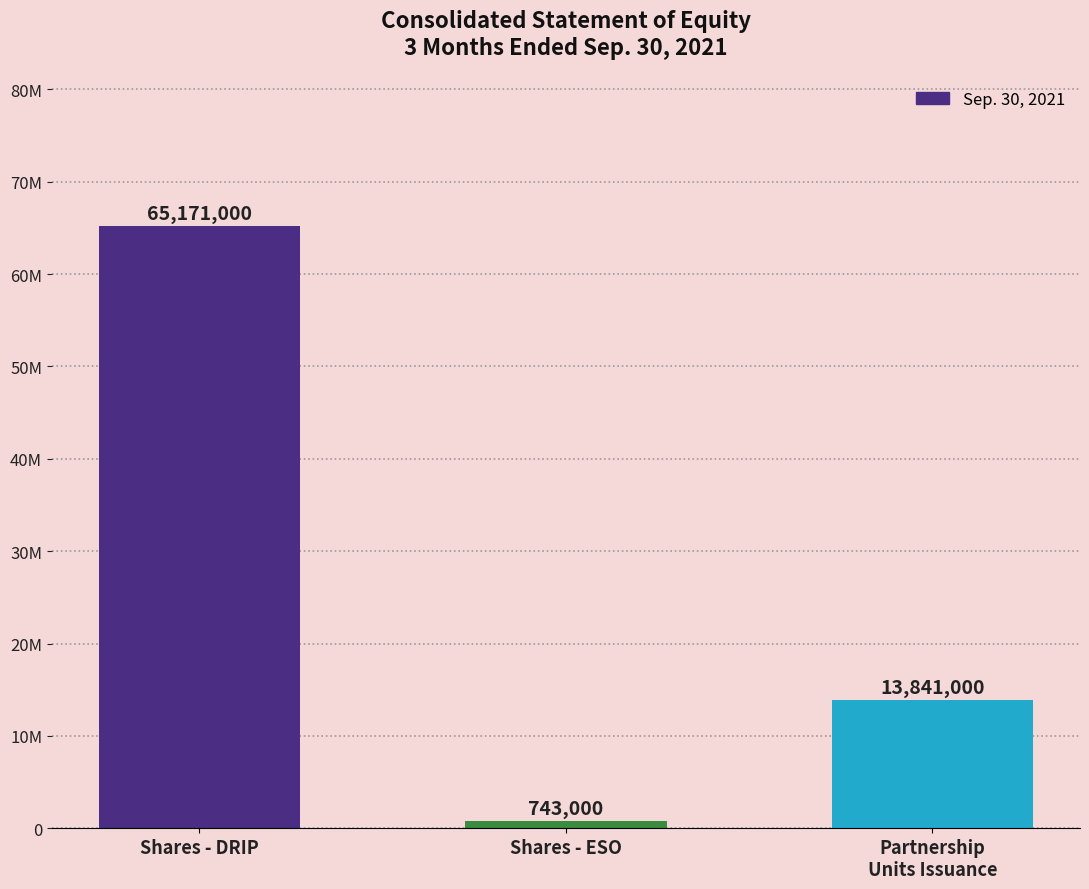

Which category has the lowest value across all series?

Shares - ESO